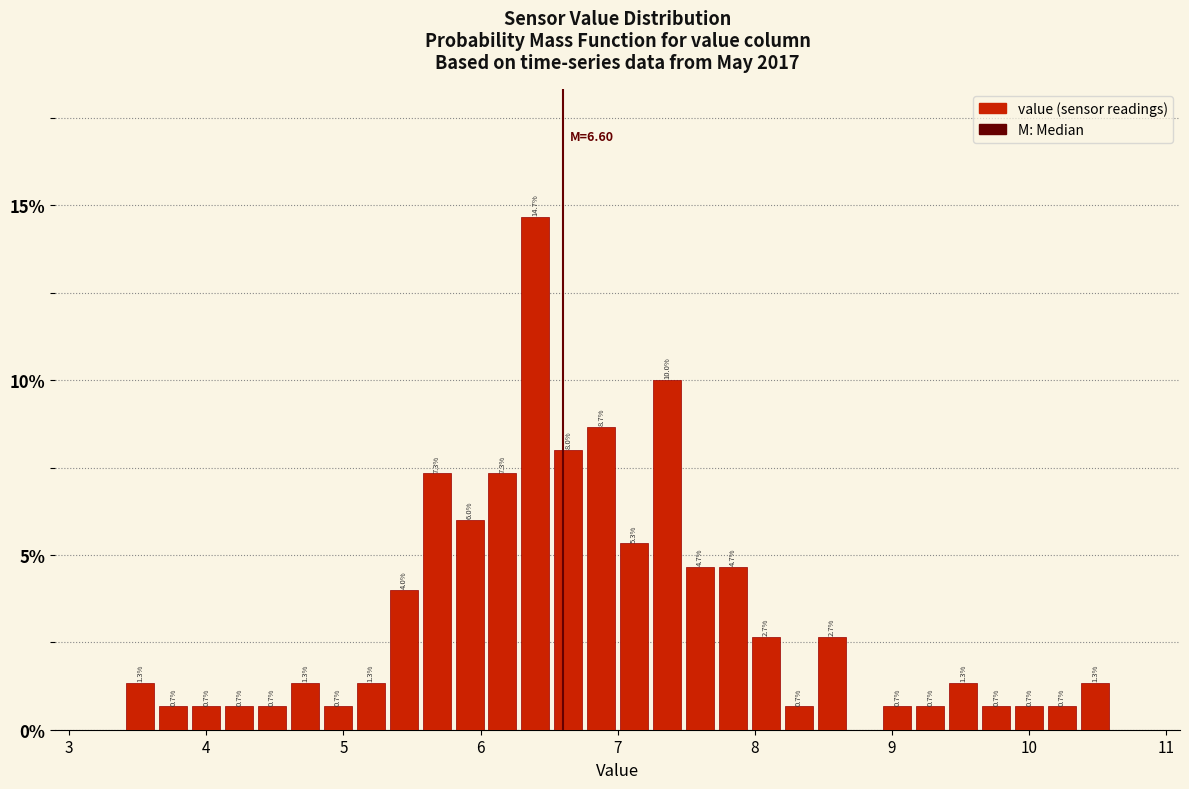

Read against the x-axis, roughly where is the centre of the tallest bar?

6.4